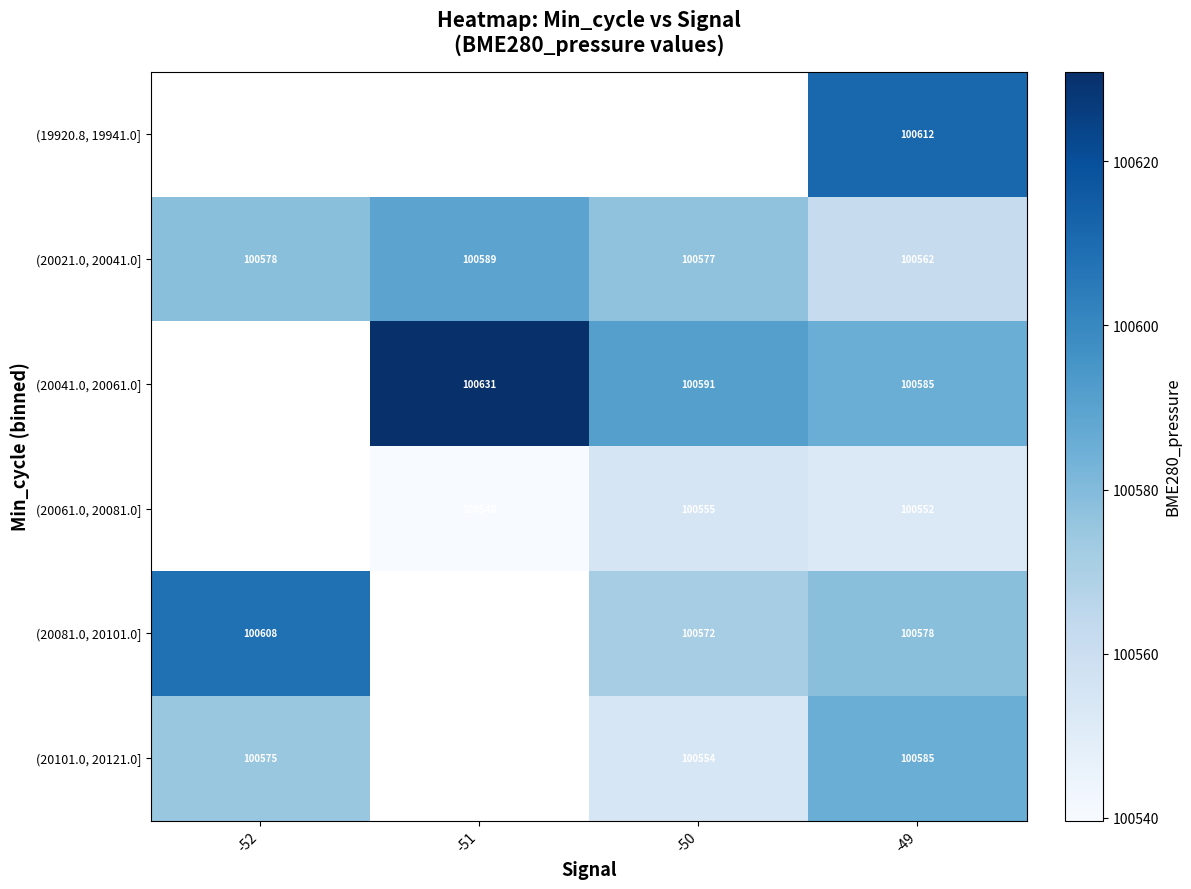

Rank the categories by (20021.0, 20041.0] value from lowest to highest.

-49, -50, -52, -51